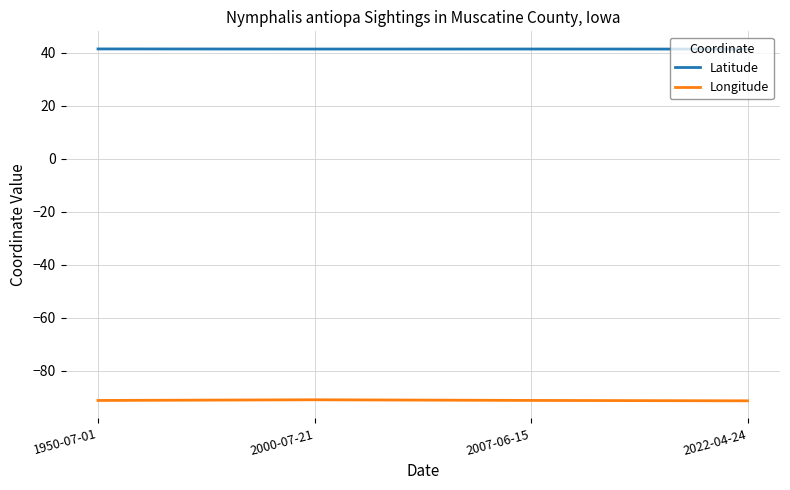

The value of Longitude at 1950-07-01 is -91.1. True or false?

True